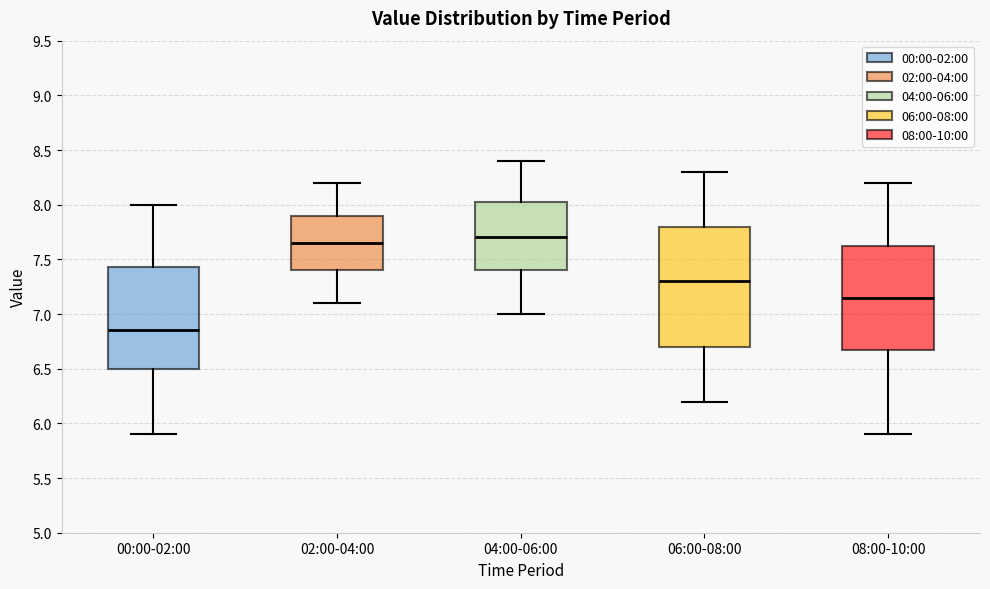

Reading left to right, read every box against the y-axis: the position of its median line, the range the box covers, and the ends of its whiskers. The values are not printed on the chart, so give them approximately, as read against the axis.

00:00-02:00: median 6.85, box 6.50 to 7.45, whiskers 5.90 to 8.00
02:00-04:00: median 7.65, box 7.40 to 7.90, whiskers 7.10 to 8.20
04:00-06:00: median 7.70, box 7.40 to 8.05, whiskers 7.00 to 8.40
06:00-08:00: median 7.30, box 6.70 to 7.80, whiskers 6.20 to 8.30
08:00-10:00: median 7.15, box 6.70 to 7.65, whiskers 5.90 to 8.20